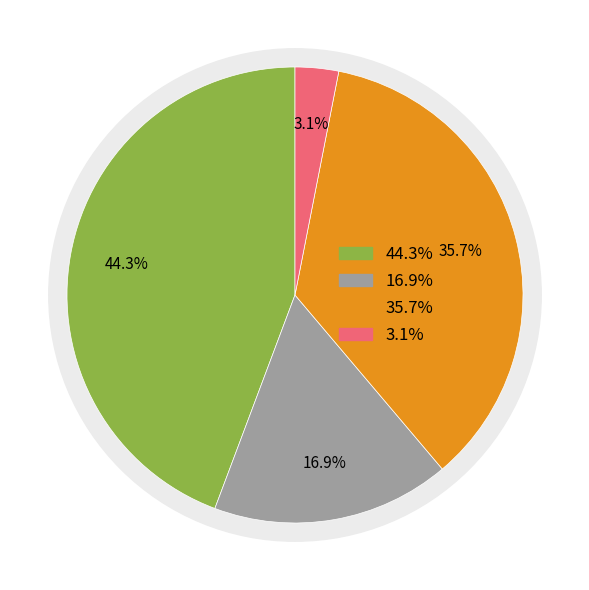

To the nearest percent, what is the difference between the НАЛОГИ НА ПРИБЫЛЬ, ДОХОДЫ and НАЛОГИ НА ИМУЩЕСТВО slice percentages?

41%